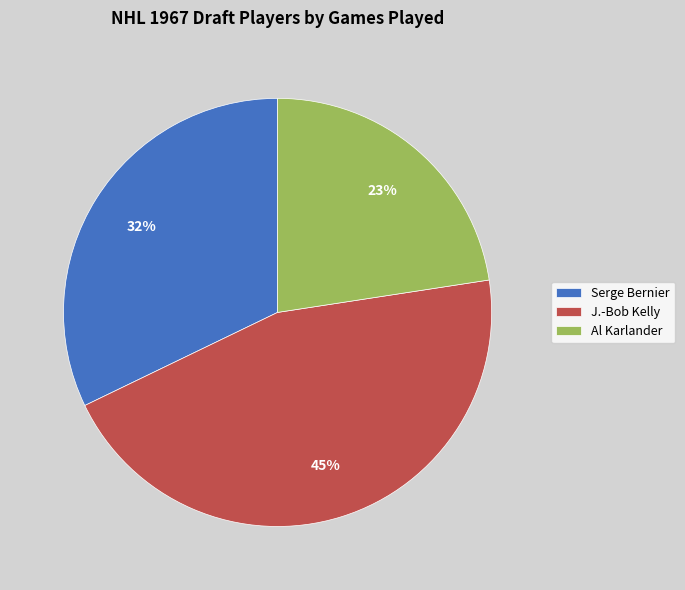

To the nearest percent, what is the combined percentage of Al Karlander and Serge Bernier?

55%